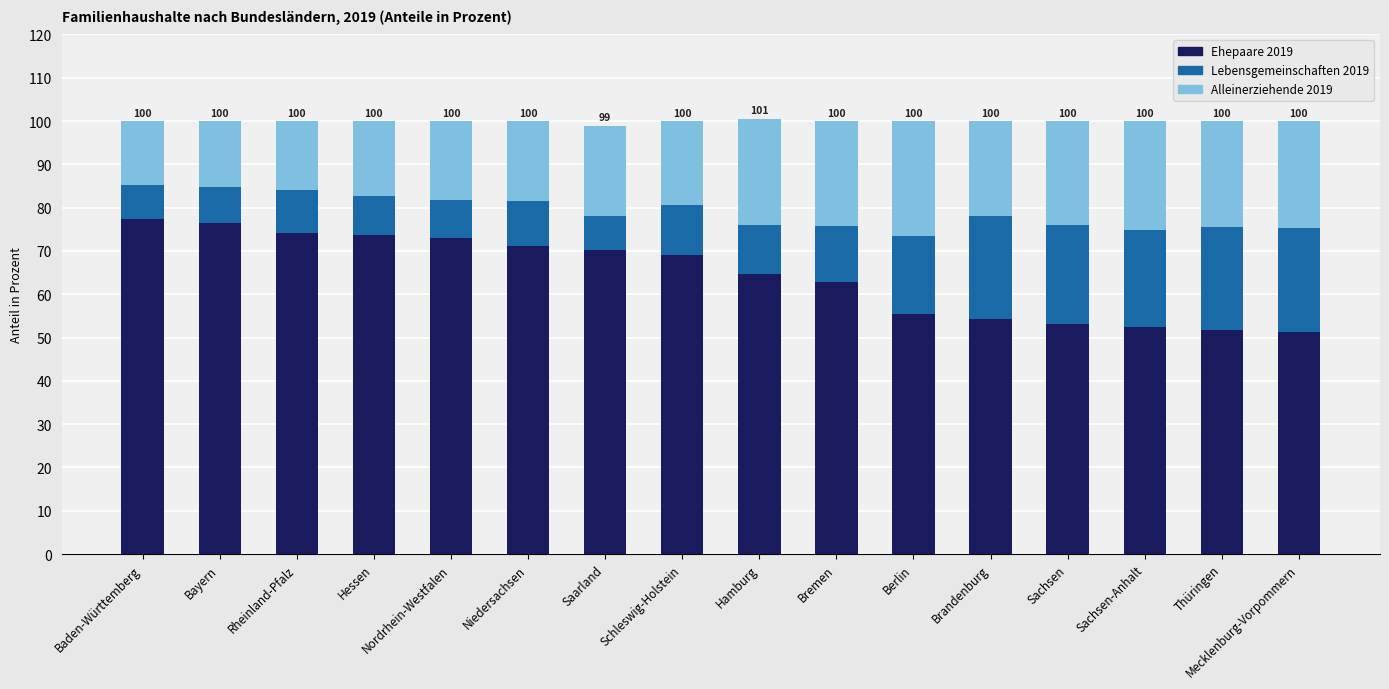

Is it true that Ehepaare 2019 equals 34.4 at Brandenburg?

False